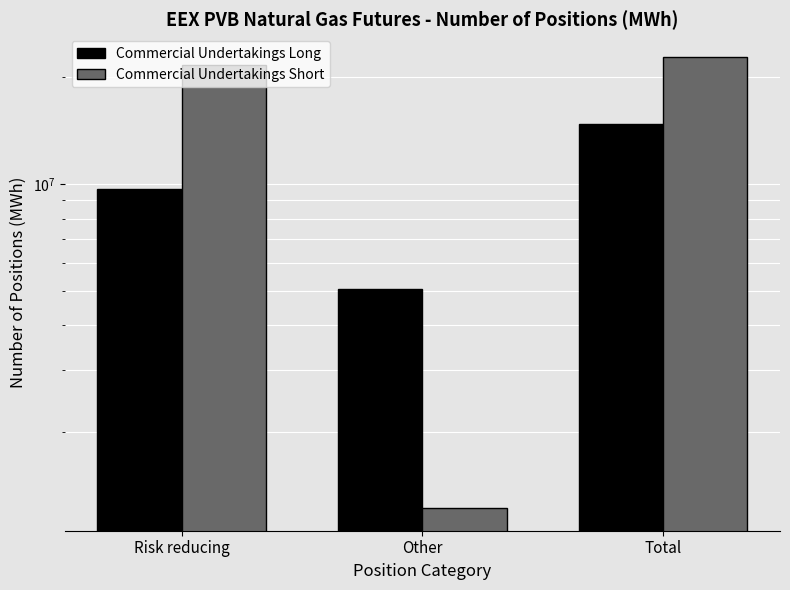

Reading right to left, extract all data points from this chart.

Commercial Undertakings Long: 14757490	5073810	9683680
Commercial Undertakings Short: 22858450	1221760	21636690